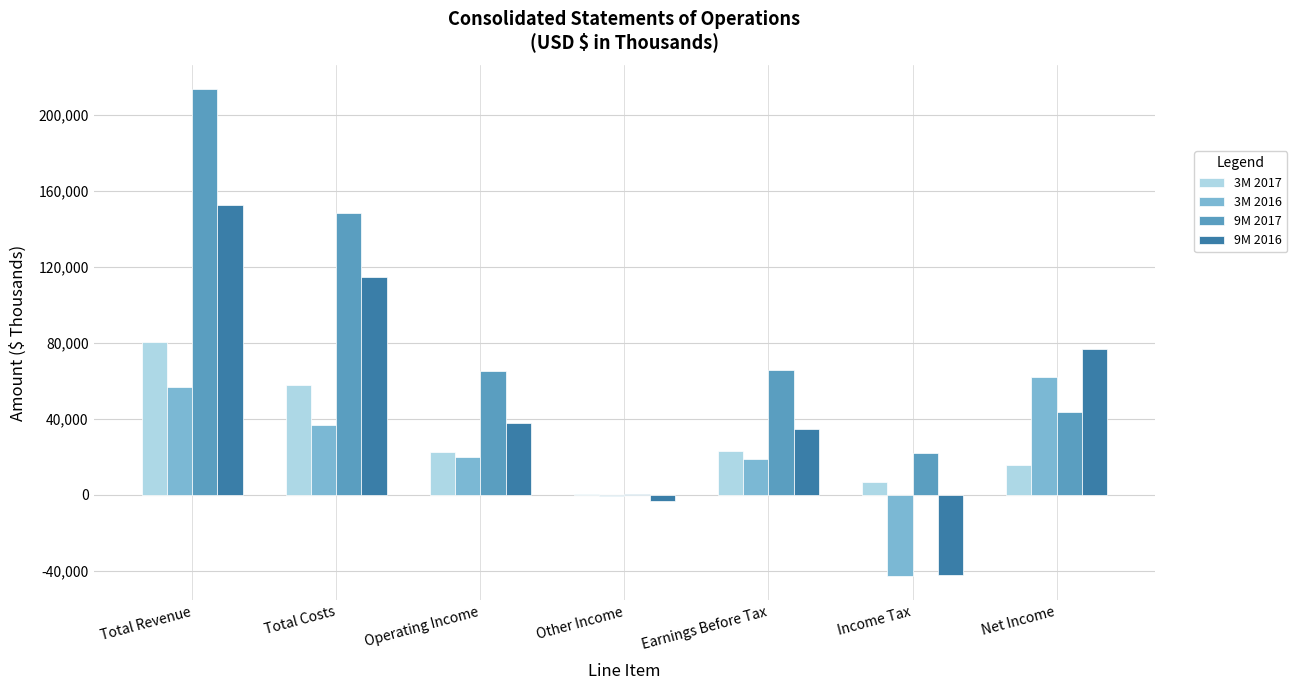

Where does the 3M 2017 series first go above 22342?

Total Revenue